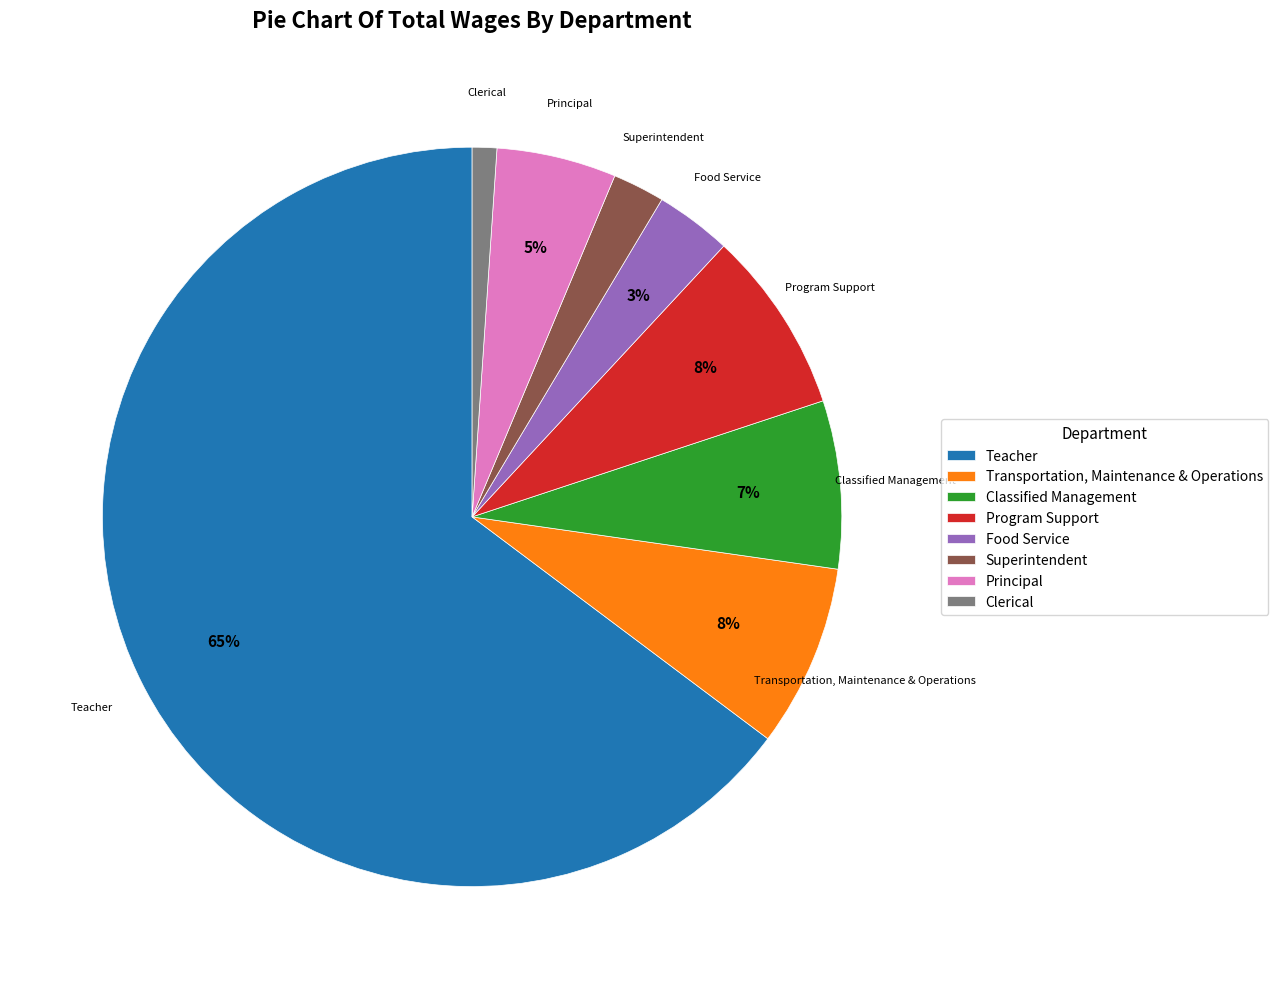

What is the majority slice?

Teacher